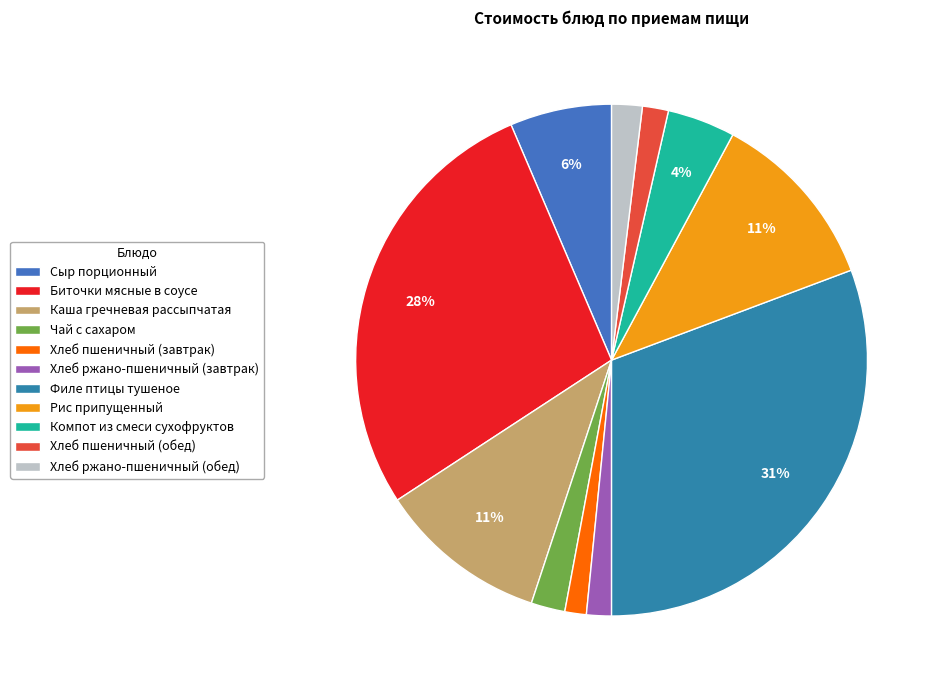

How much of the chart is everything except Рис припущенный?

88.6%